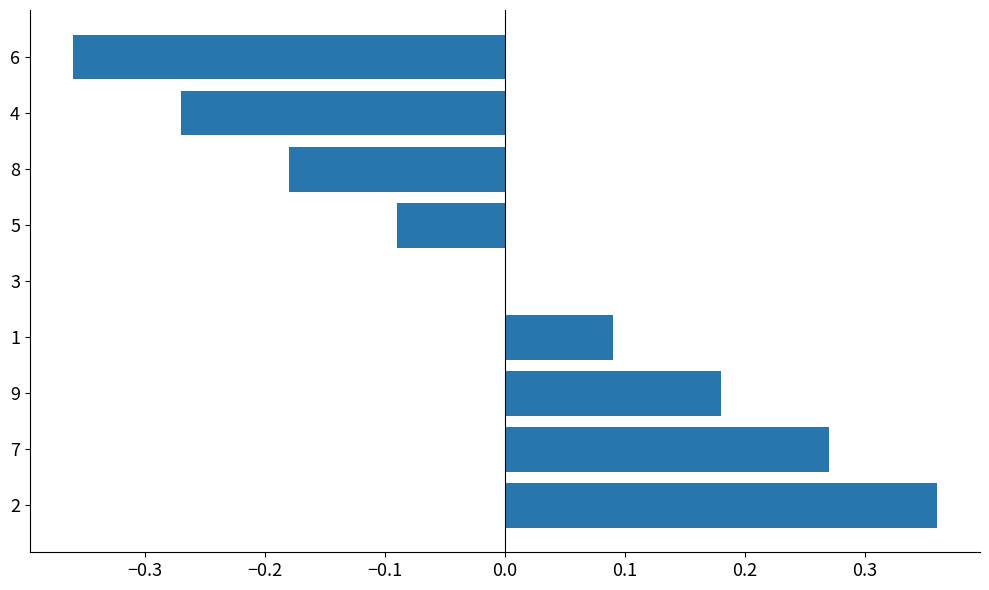

What is the sum of the values at 4 and 6?

-0.6